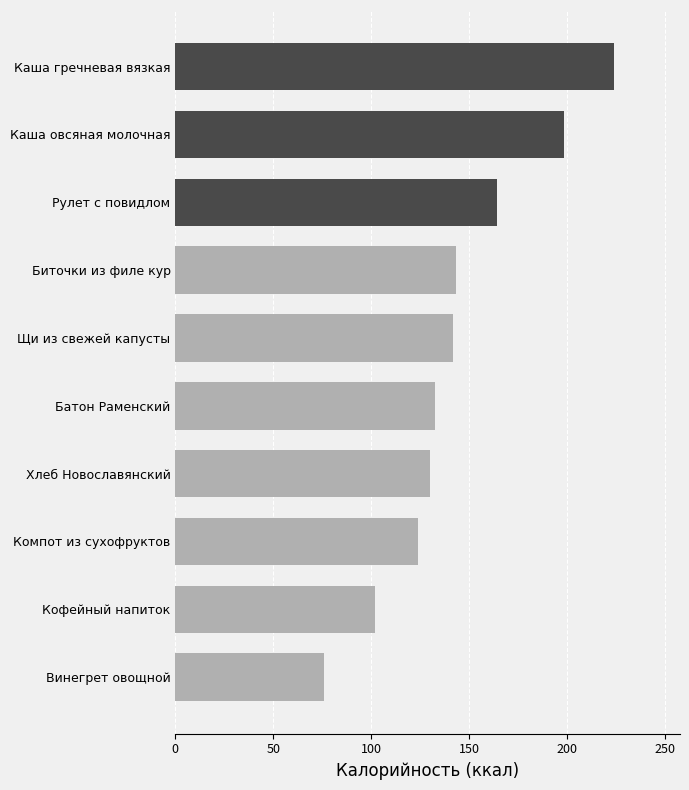

How many data points are less than 141?

5